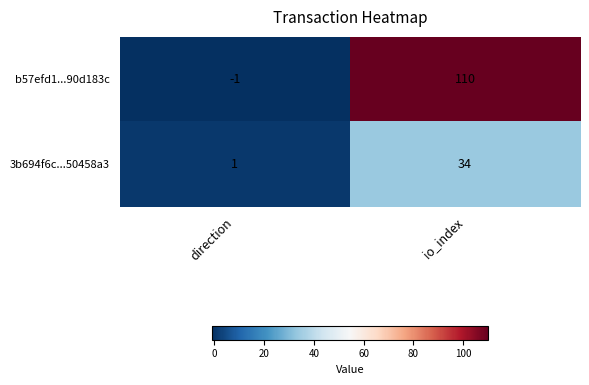

Is the value of b57efd1...90d183c at io_index greater than the value of 3b694f6c...50458a3 at direction?

Yes